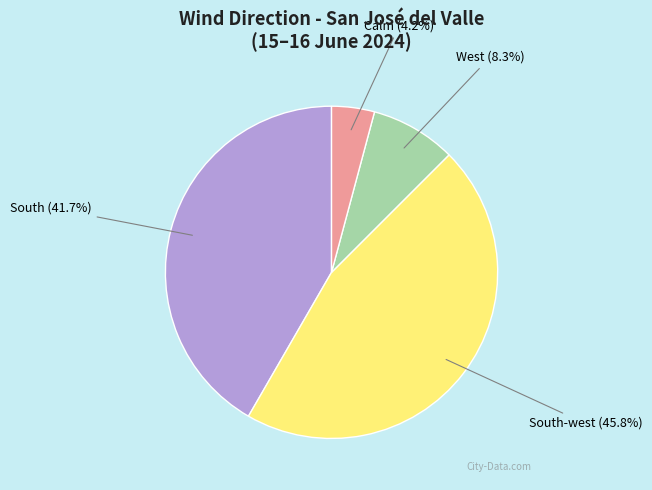

Is there any slice that represents more than half of the pie?

No